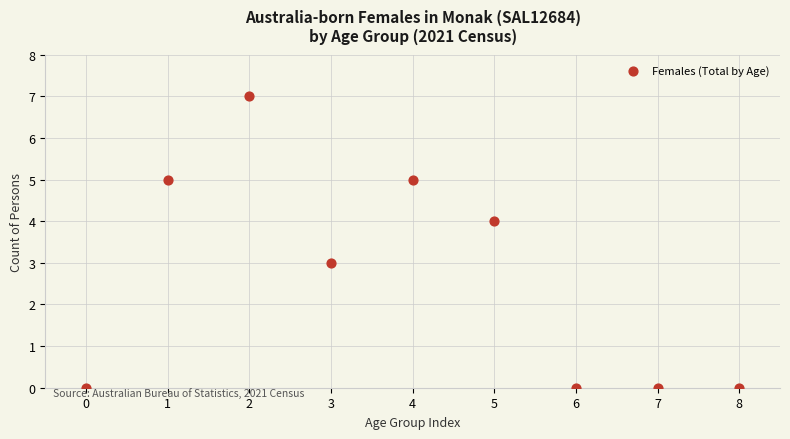

What is the range of Y values (max minus min)?

7